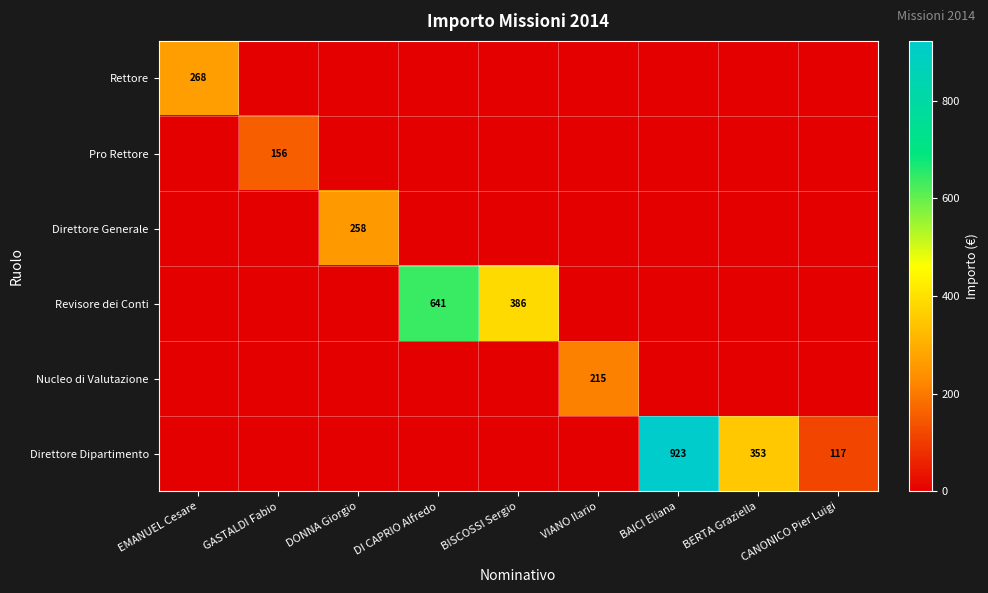

True or false: Direttore Generale has a value of 76 at DONNA Giorgio.

False